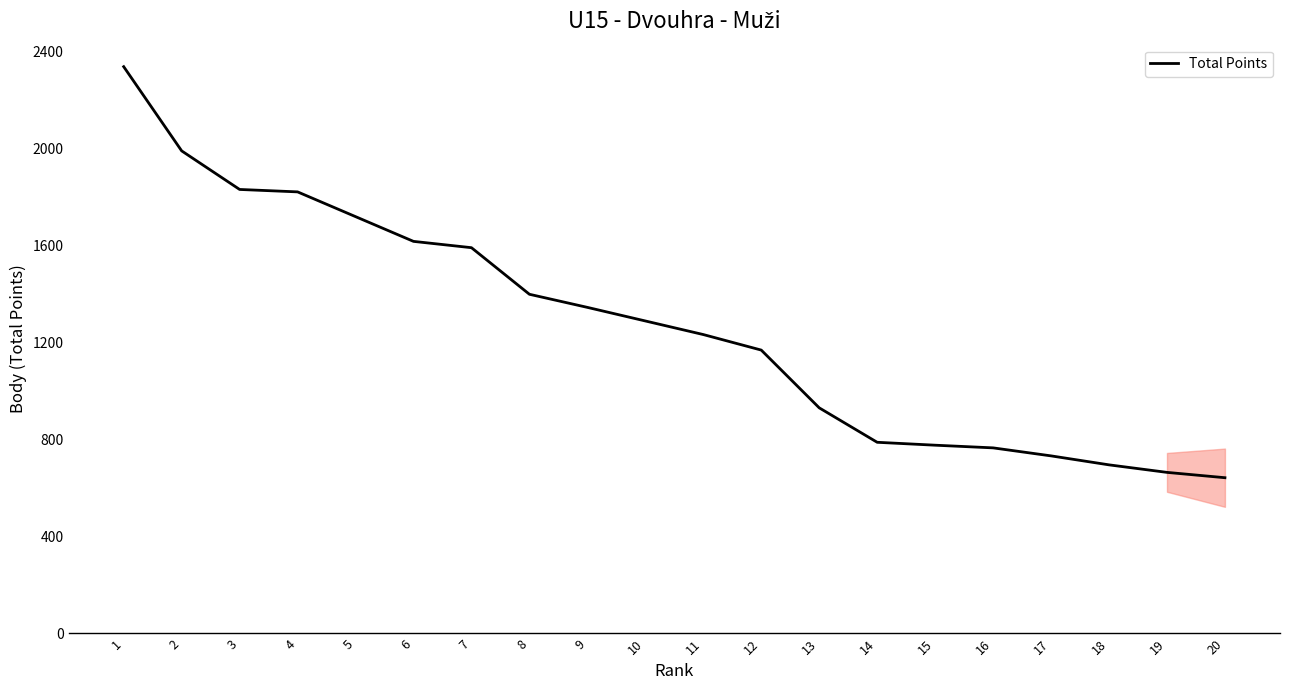

Is it true that the value at 5 is 1718?

True